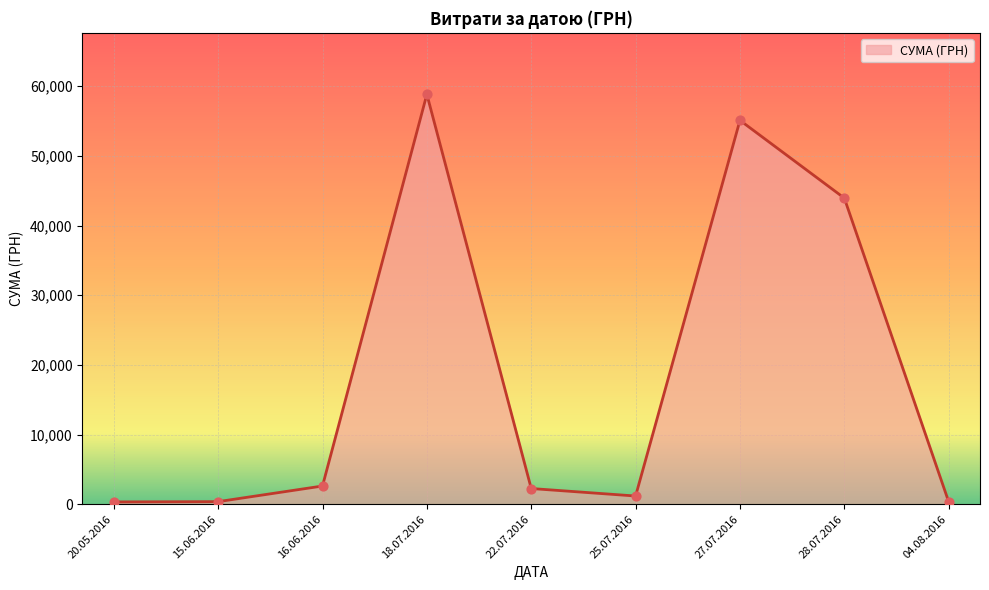

What is the change in value from 27.07.2016 to 28.07.2016?

-11161.6